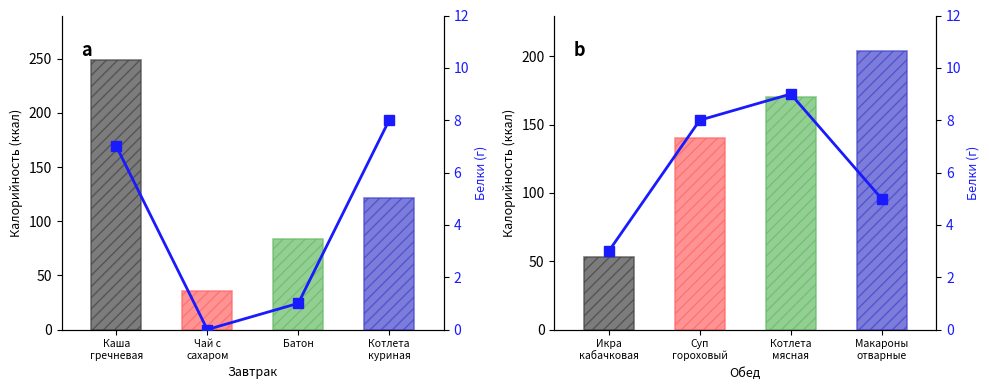

What is the sum of all values?

25